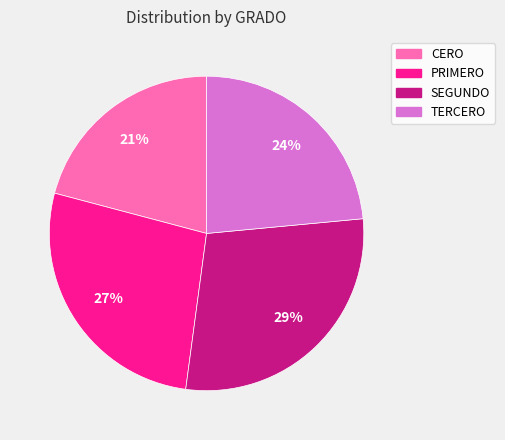

To the nearest percent, what portion does PRIMERO represent?

27%